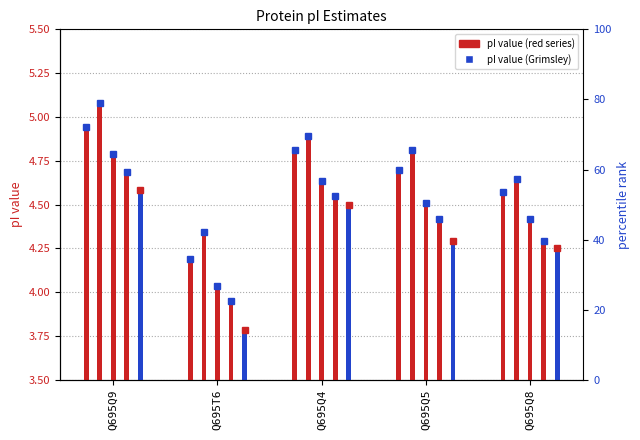

List the labels in order of Bjellqvist value, largest first.

Q695Q9, Q695Q4, Q695Q5, Q695Q8, Q695T6